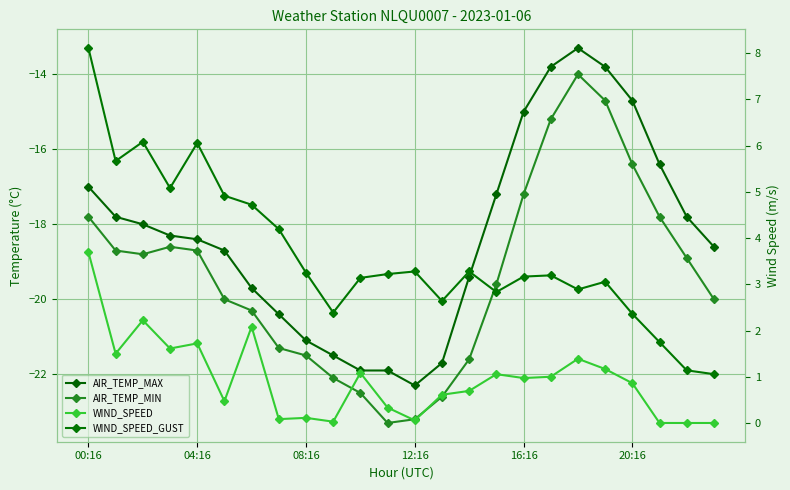

What are all the series names shown in the legend?

AIR_TEMP_MAX, AIR_TEMP_MIN, WIND_SPEED, WIND_SPEED_GUST